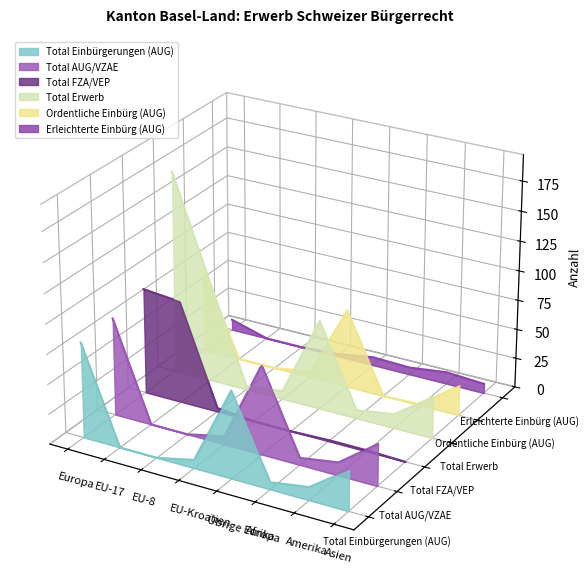

What position from the left is EU-8?

3